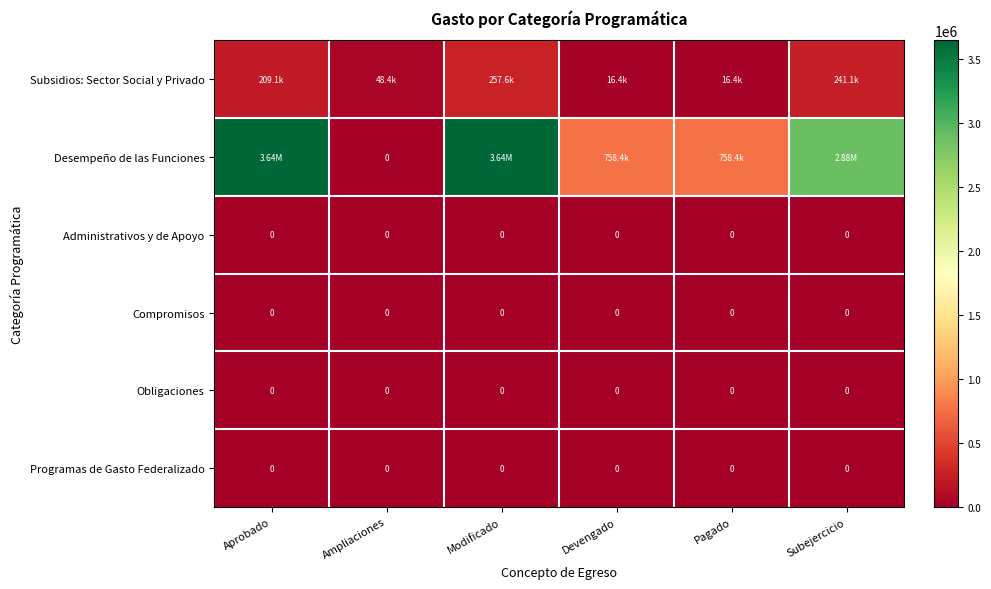

Which label corresponds to the smallest value in the chart?

Ampliaciones